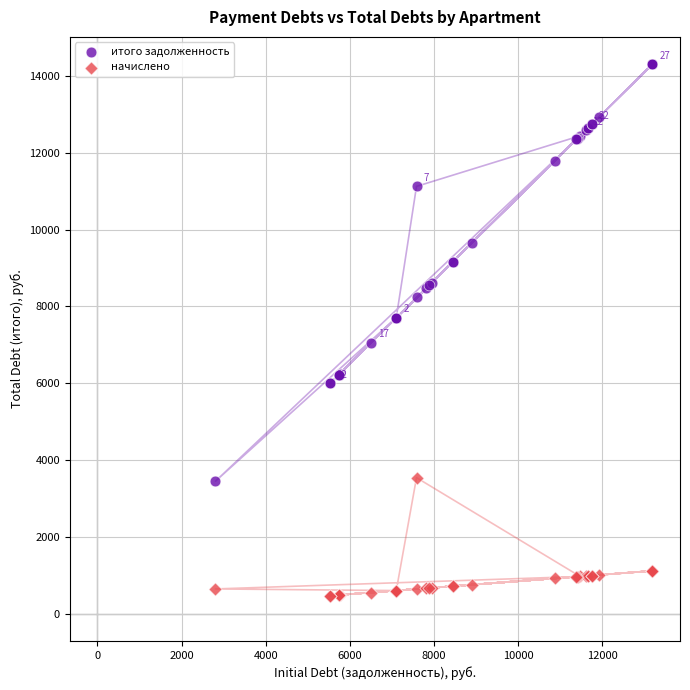

Which series reaches the minimum Y coordinate?

начислено